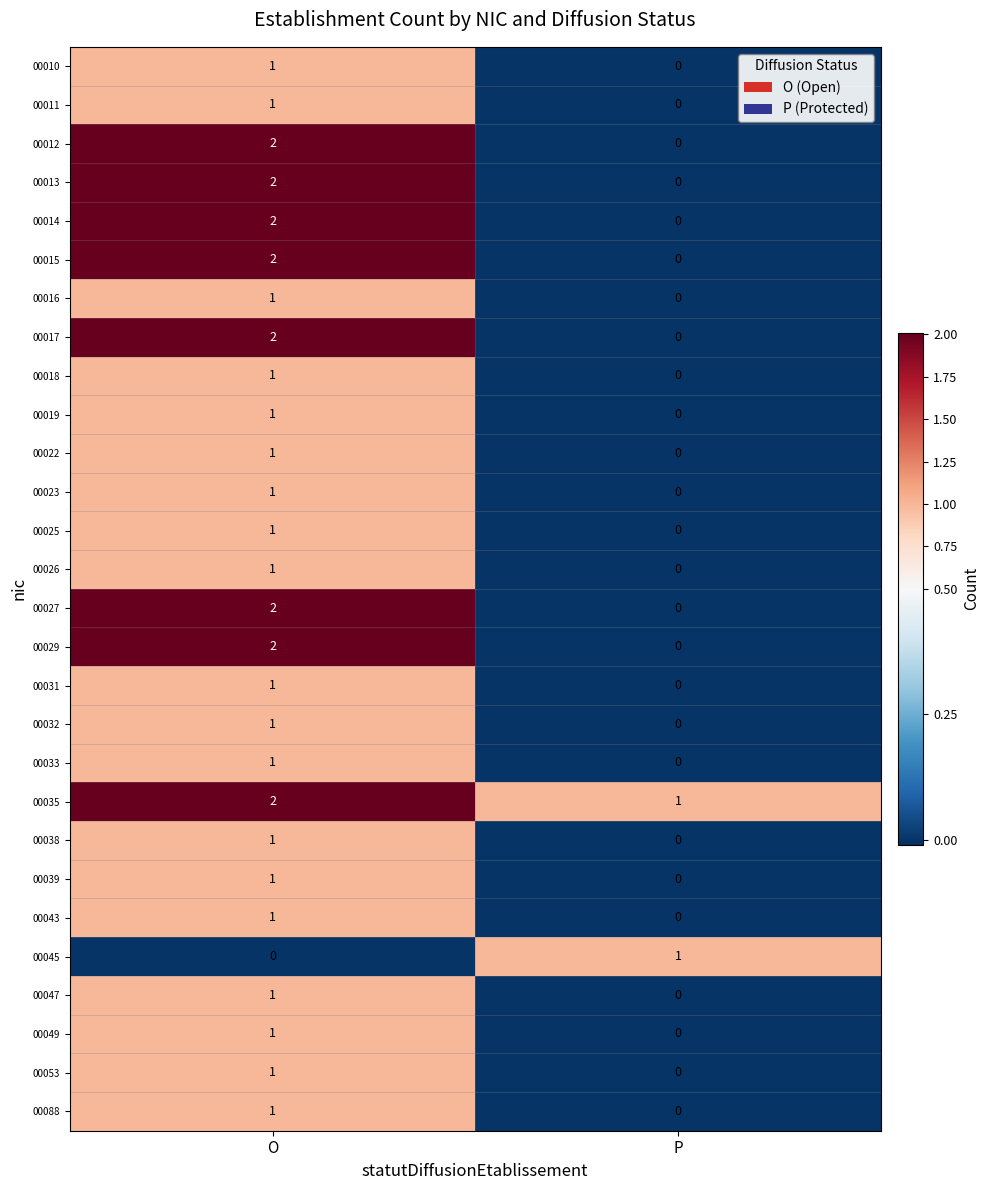

True or false: 00053 has a value of 1 at P.

False